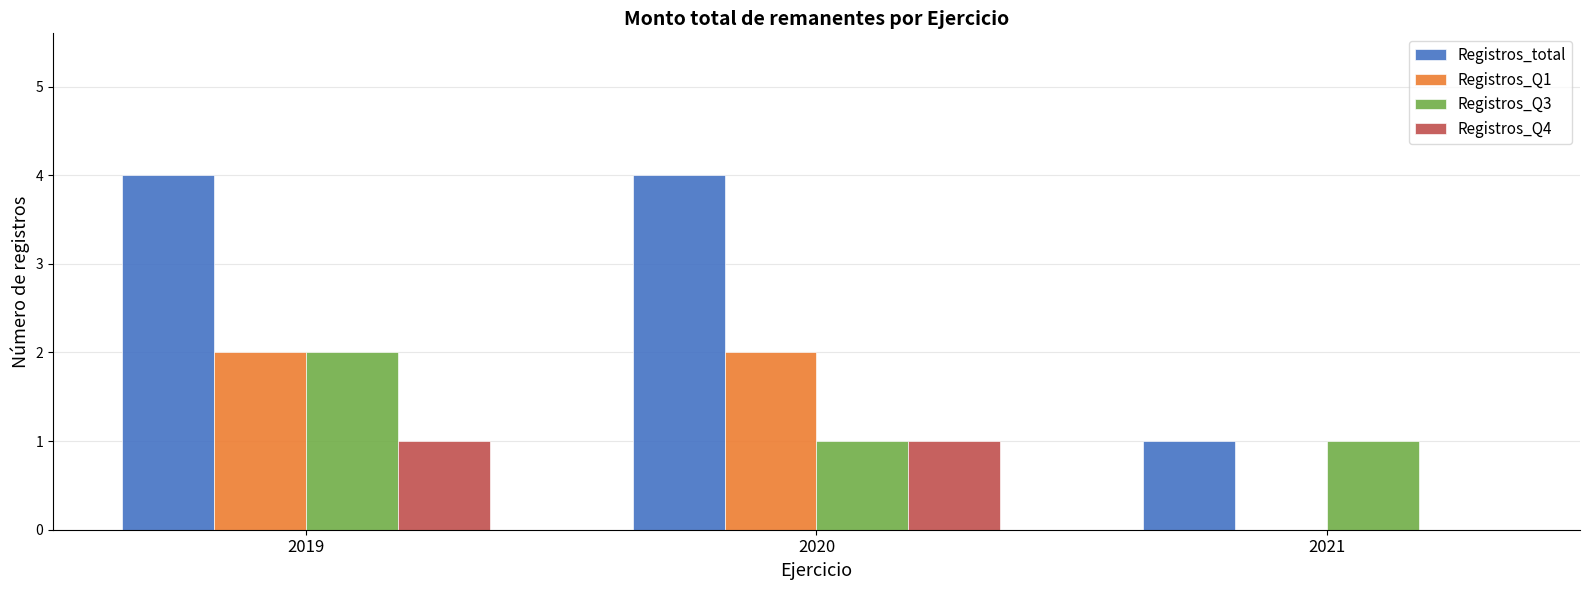

Reading right to left, transcribe all the data shown in this chart.

Registros_total: 1	4	4
Registros_Q1: 0	2	2
Registros_Q3: 1	1	2
Registros_Q4: 0	1	1